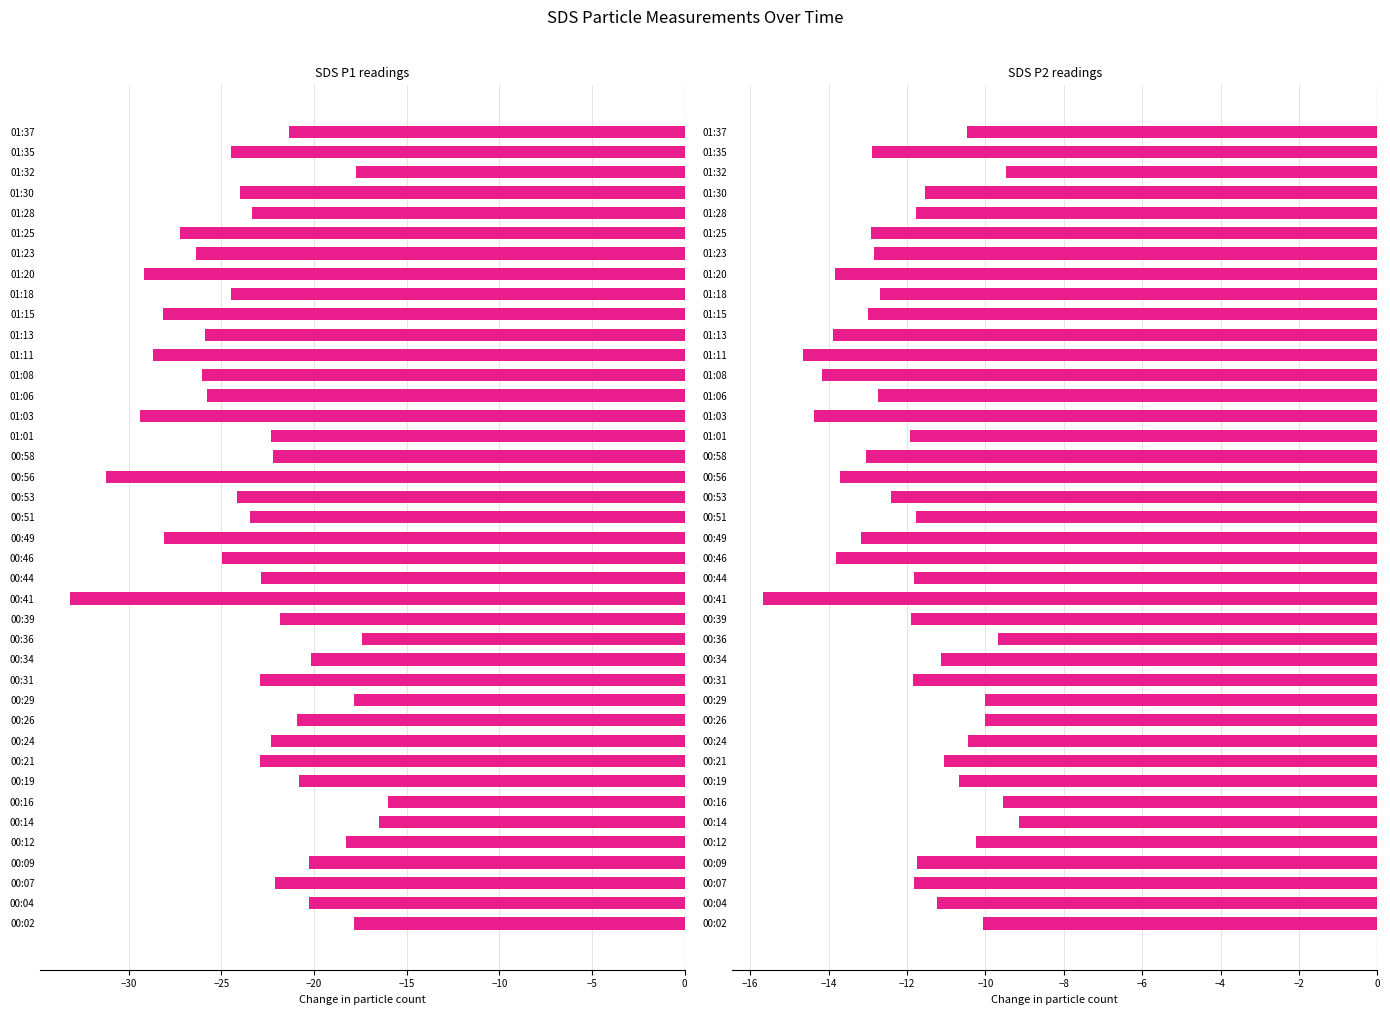

What value does the SDS P2 readings series have at 00:26?

-10.0